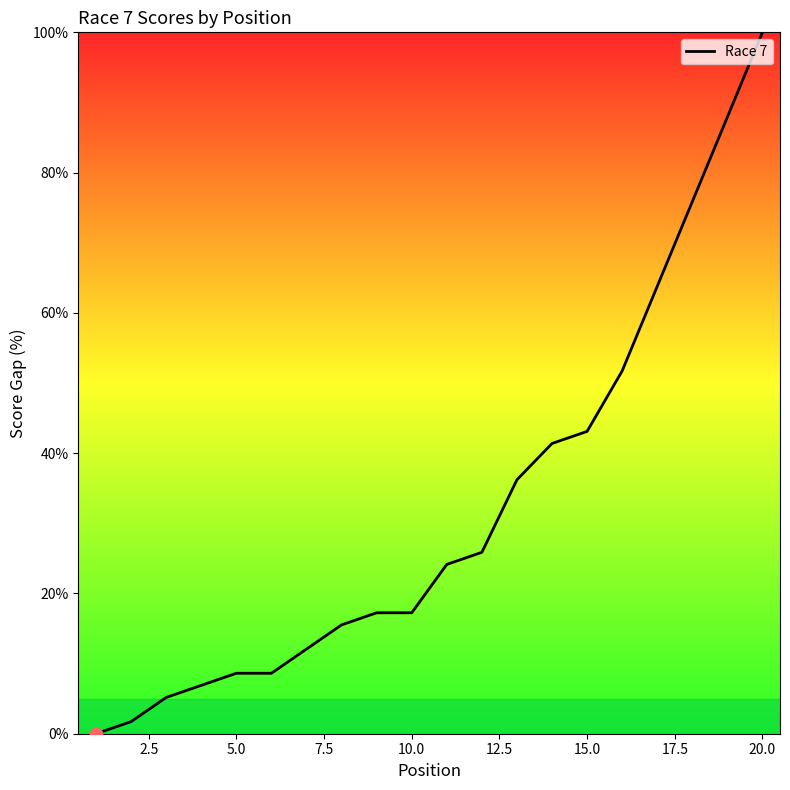

What is the difference between the maximum and minimum values?

100.0